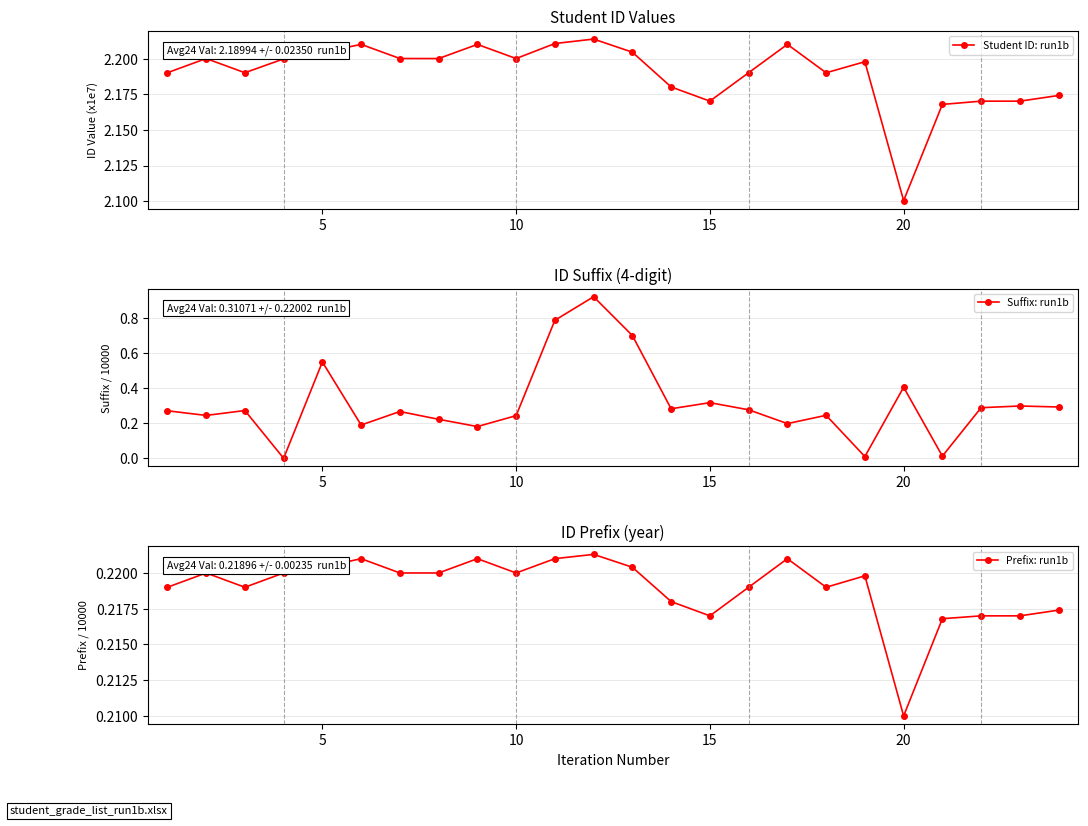

How many lines are shown in the chart?

3